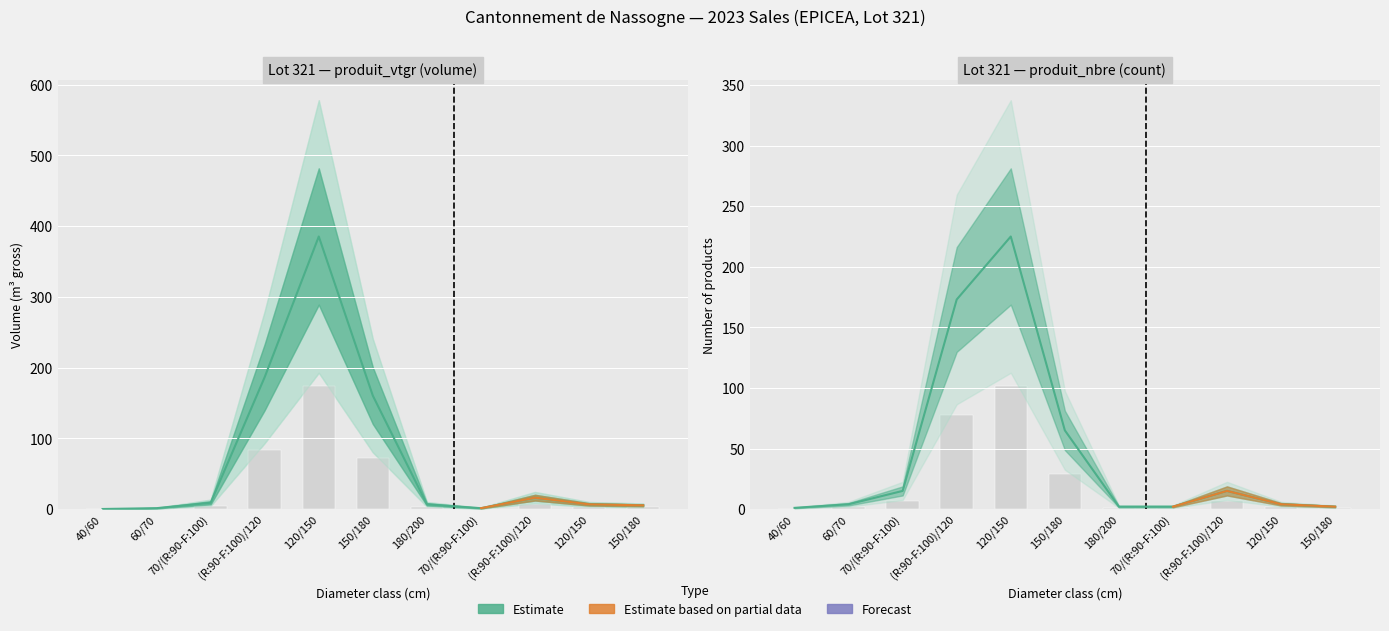

Are the bars horizontal?

No